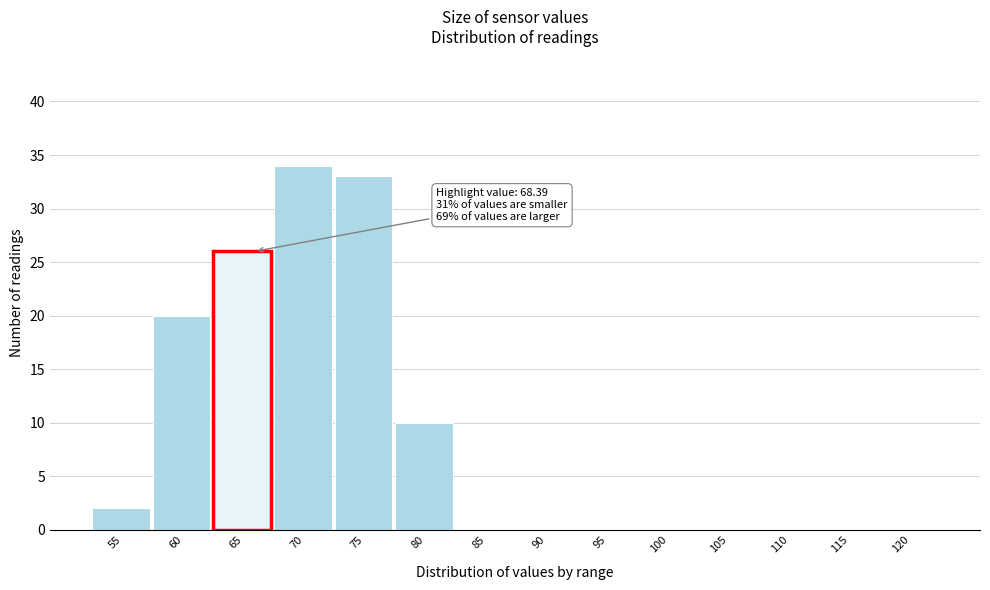

Reading left to right, list all the values displayed in this chart.

55=2	60=20	65=26	70=34	75=33	80=10	85=0	90=0	95=0	100=0	105=0	110=0	115=0	120=0